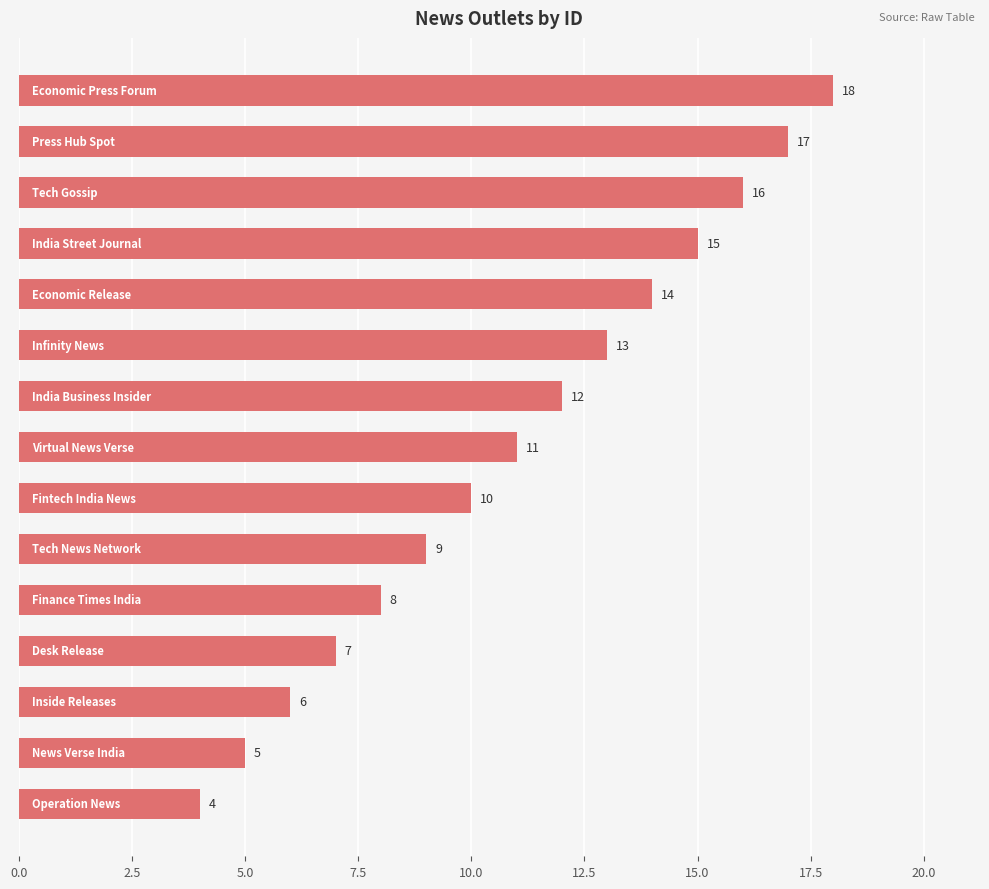

Reading bottom to top, what are all the values shown in this chart?

4	5	6	7	8	9	10	11	12	13	14	15	16	17	18